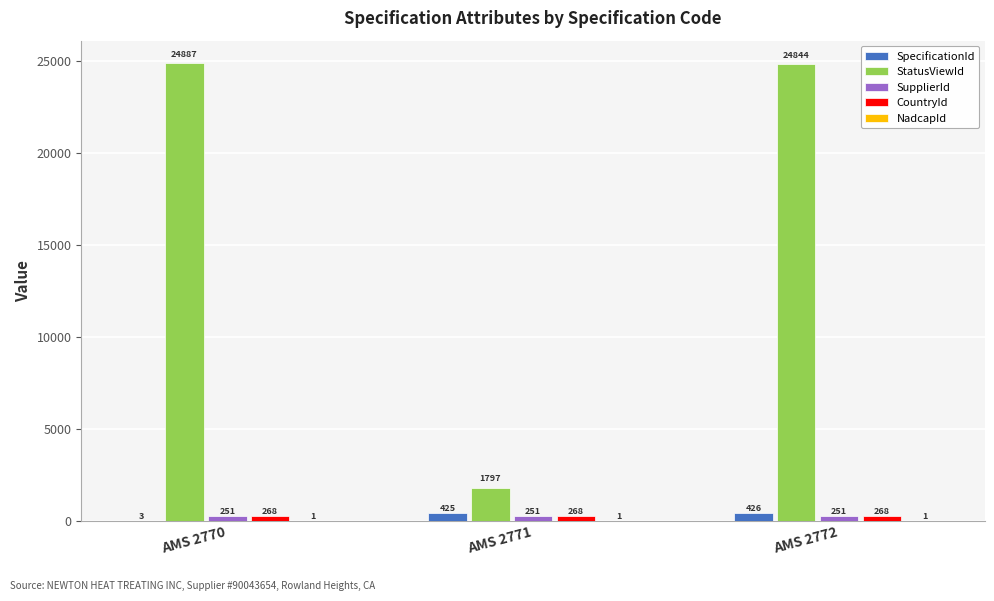

Which label corresponds to the largest value in the chart?

AMS 2770